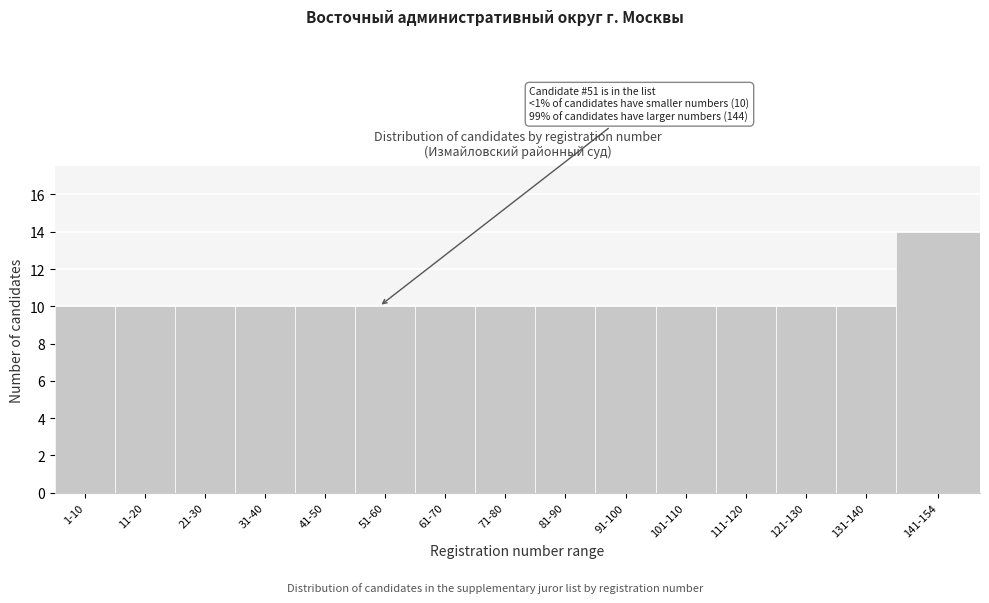

Reading left to right, what are all the values shown in this chart?

1-10=10	11-20=10	21-30=10	31-40=10	41-50=10	51-60=10	61-70=10	71-80=10	81-90=10	91-100=10	101-110=10	111-120=10	121-130=10	131-140=10	141-154=14